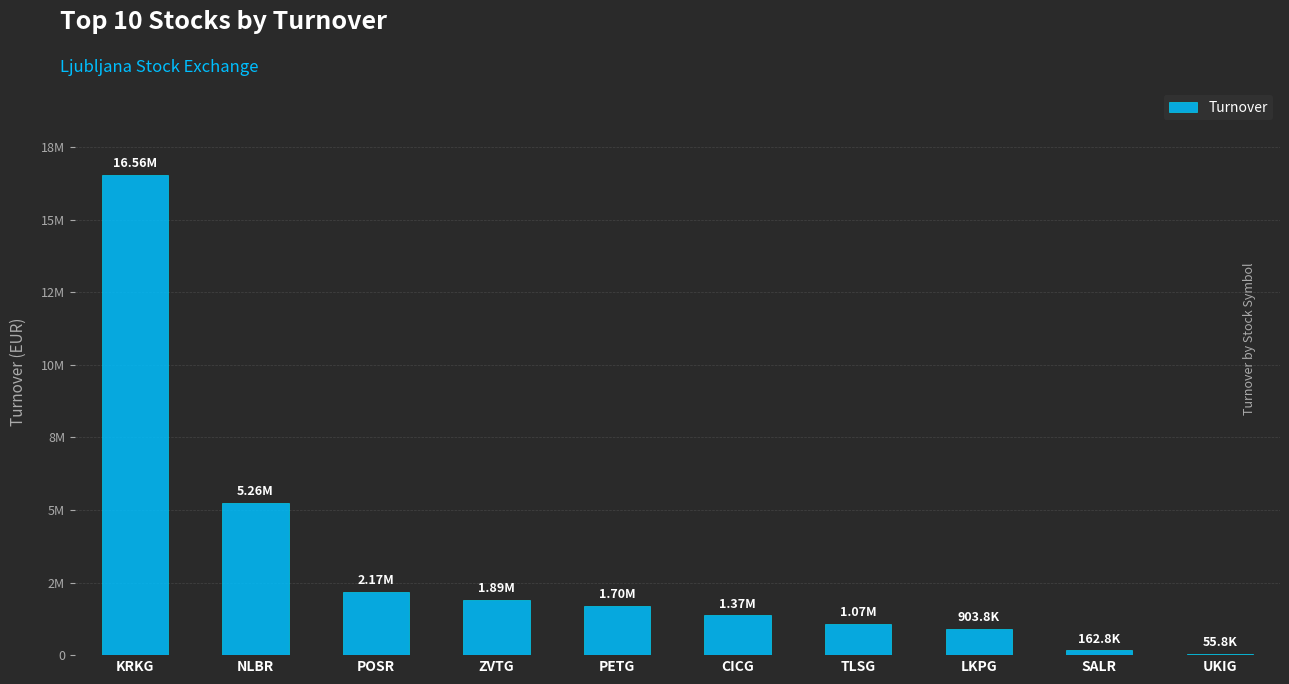

What is the label of the 1st bar from the right?

UKIG